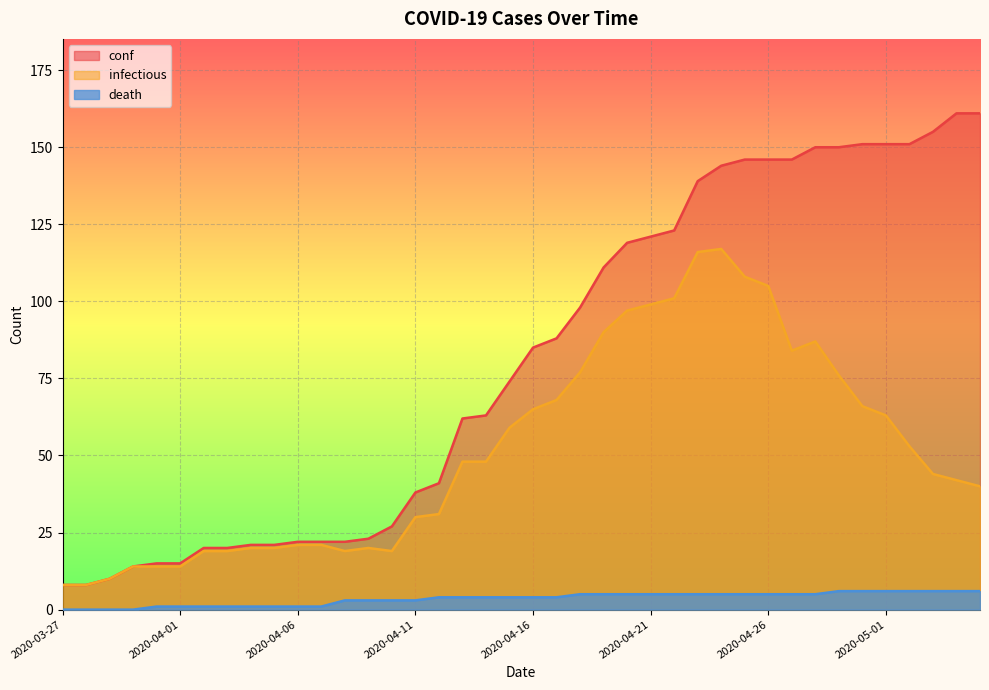

True or false: death and infectious cross at least once.

False